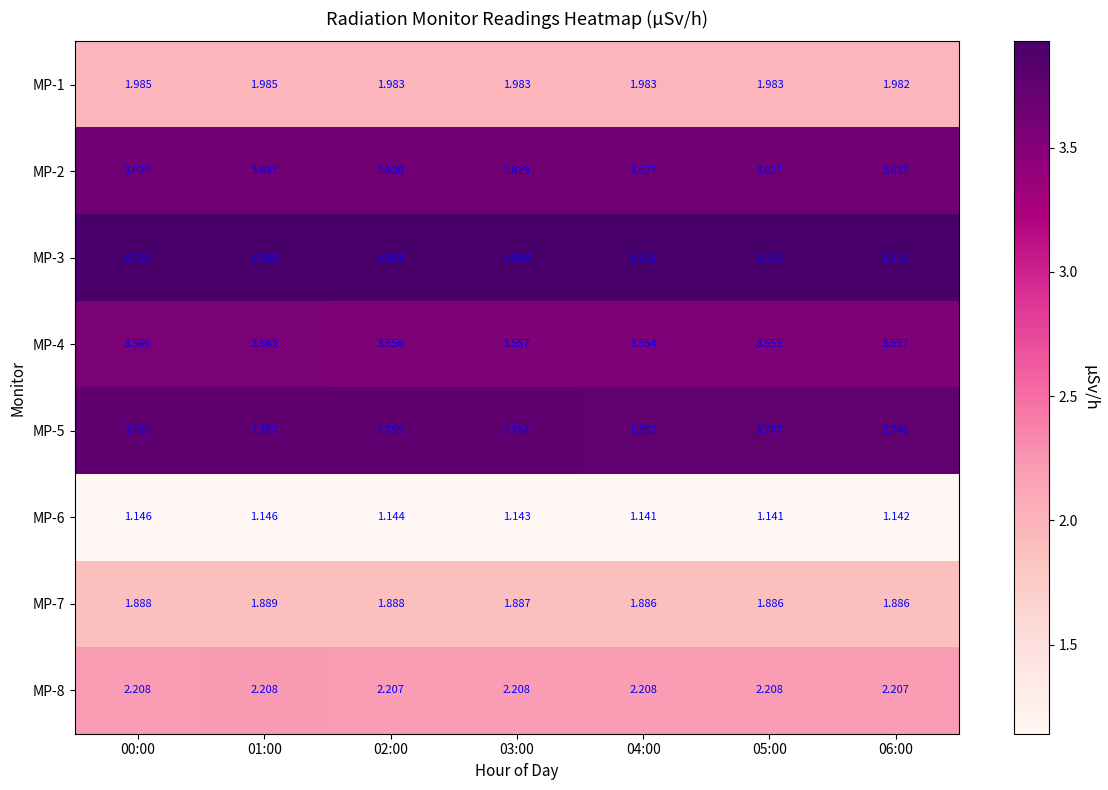

Is the value of MP-1 at 03:00 greater than the value of MP-3 at 04:00?

No